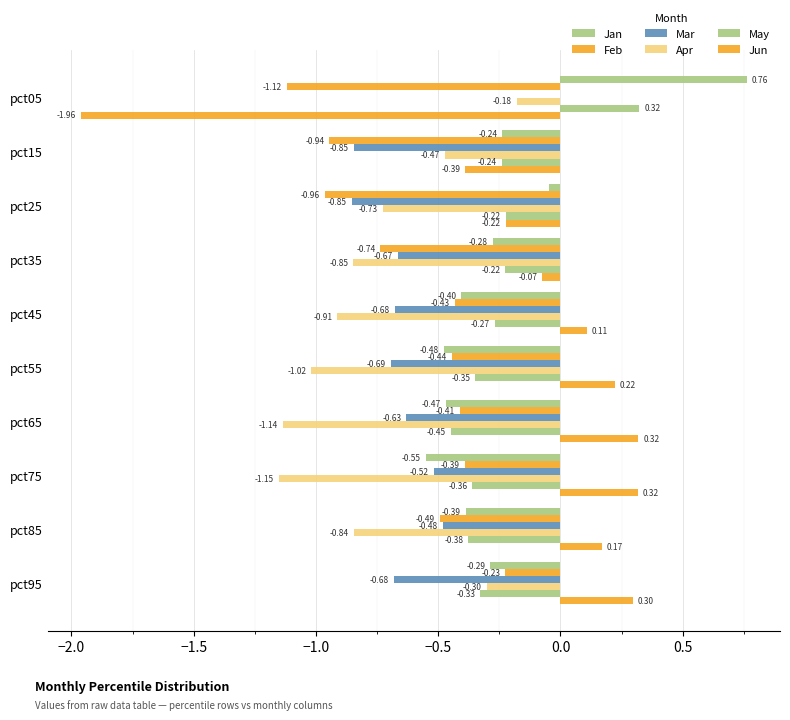

How many distinct data groups are displayed?

6